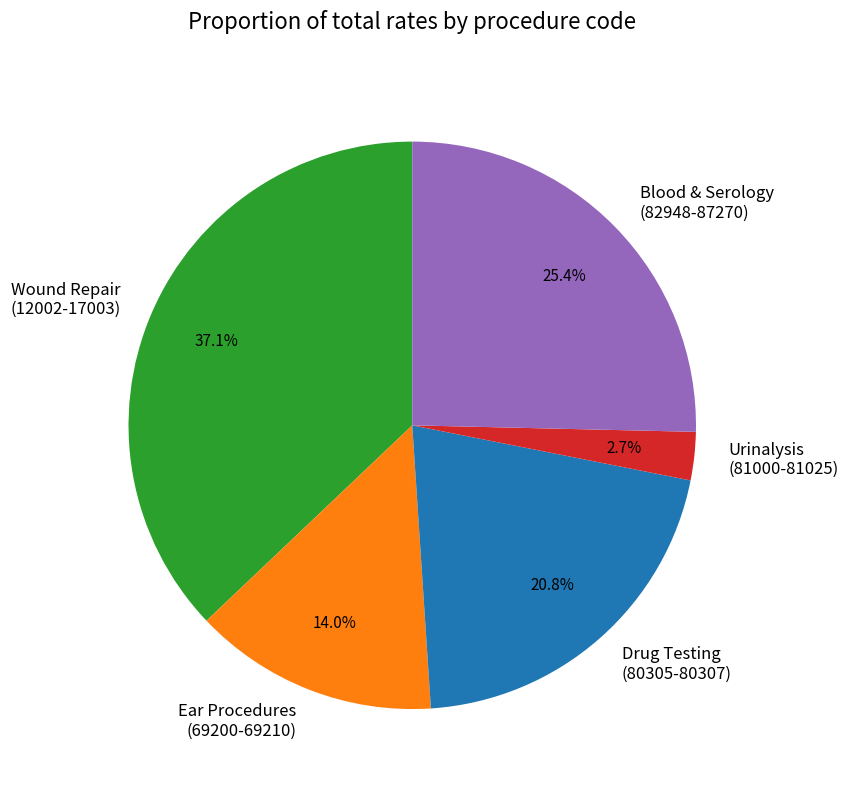

Does any single category account for the majority?

No